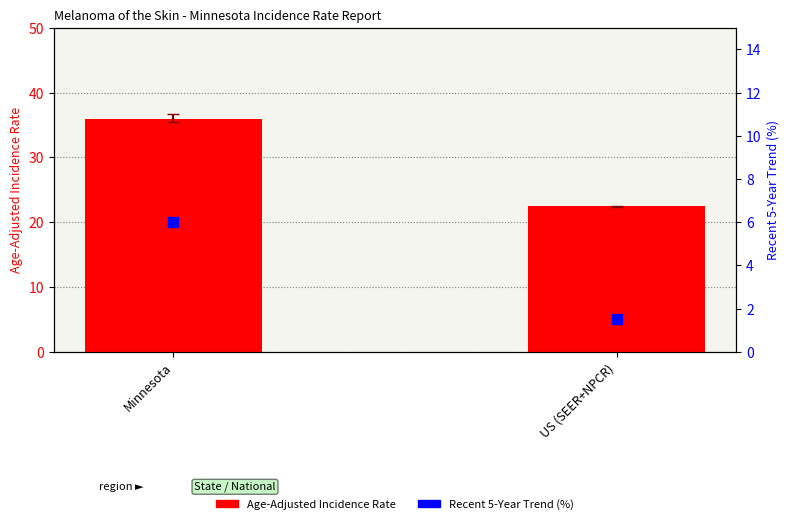

What are all the series names shown in the legend?

Age-Adjusted Incidence Rate, Recent 5-Year Trend (%)